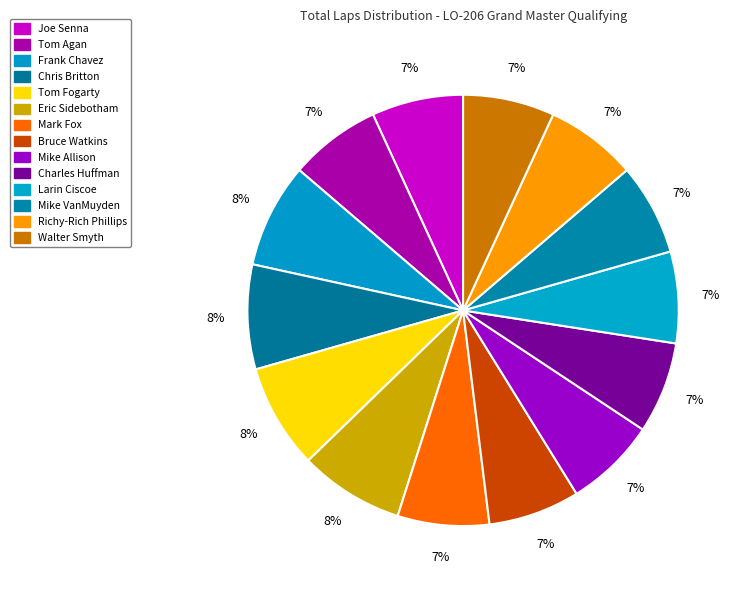

Is the sum of Charles Huffman and Chris Britton greater than half?

No